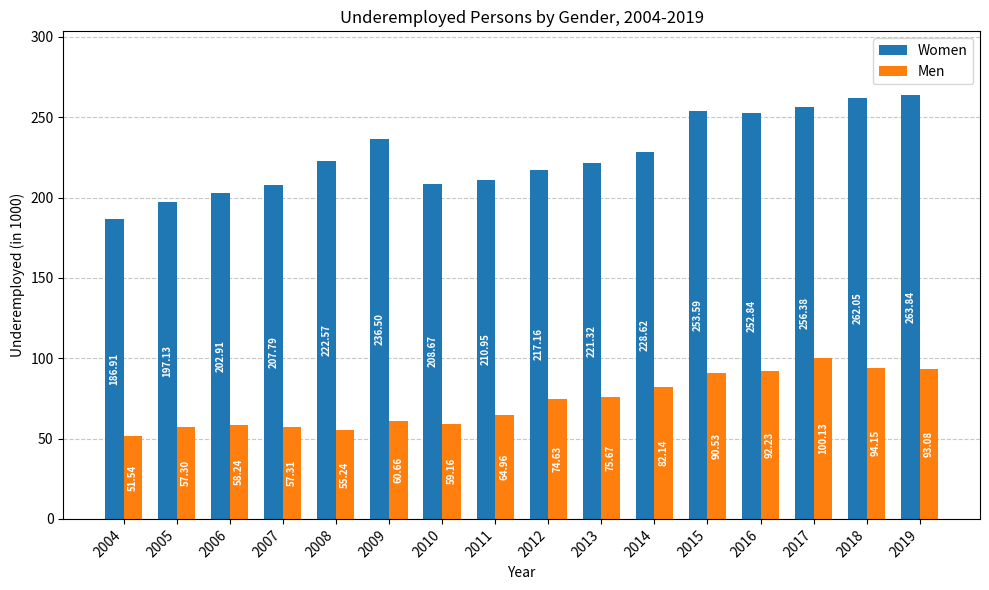

What is the average value of the Women series?

226.8